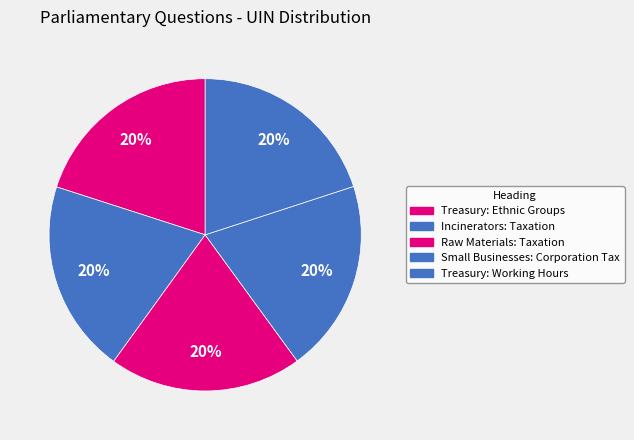

Which has a higher value, Incinerators: Taxation or Raw Materials: Taxation?

Raw Materials: Taxation